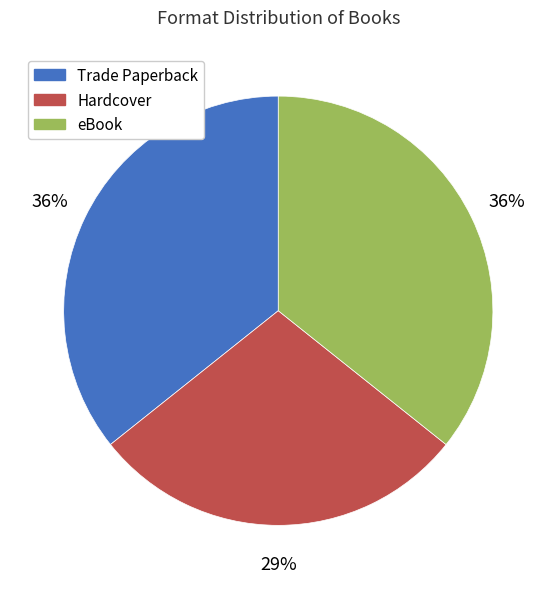

Approximately how many times larger is the value at eBook compared to Trade Paperback?

1.0